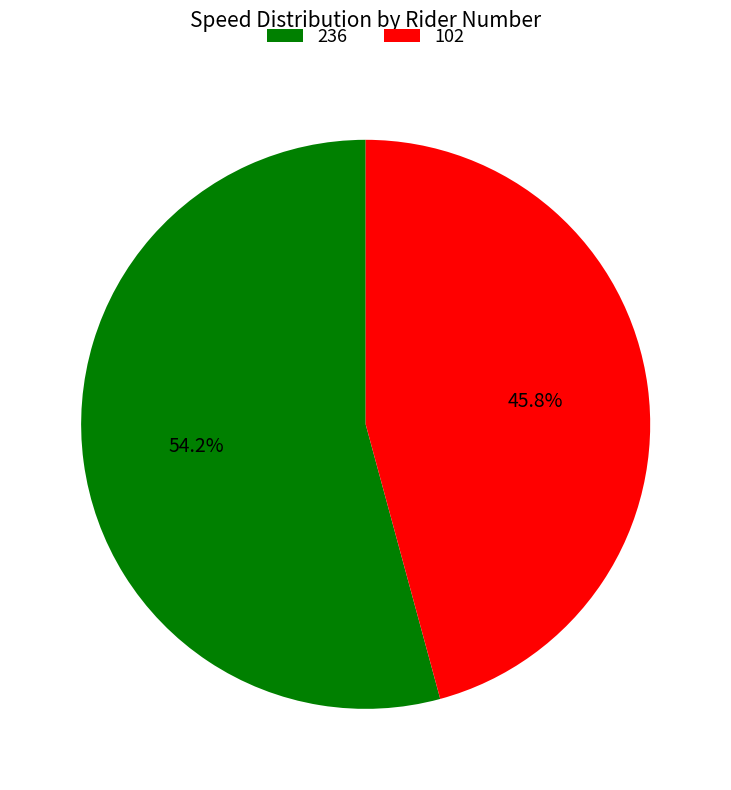

Is there any slice that represents more than half of the pie?

Yes